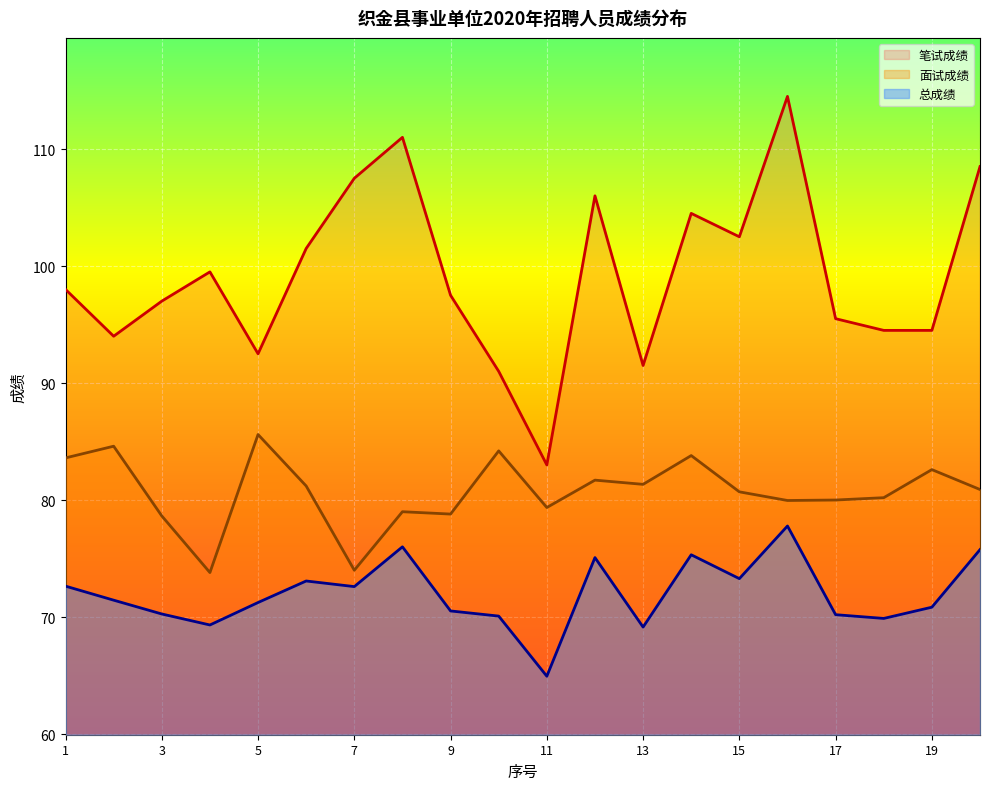

Where does the 面试成绩 series first go above 80?

1